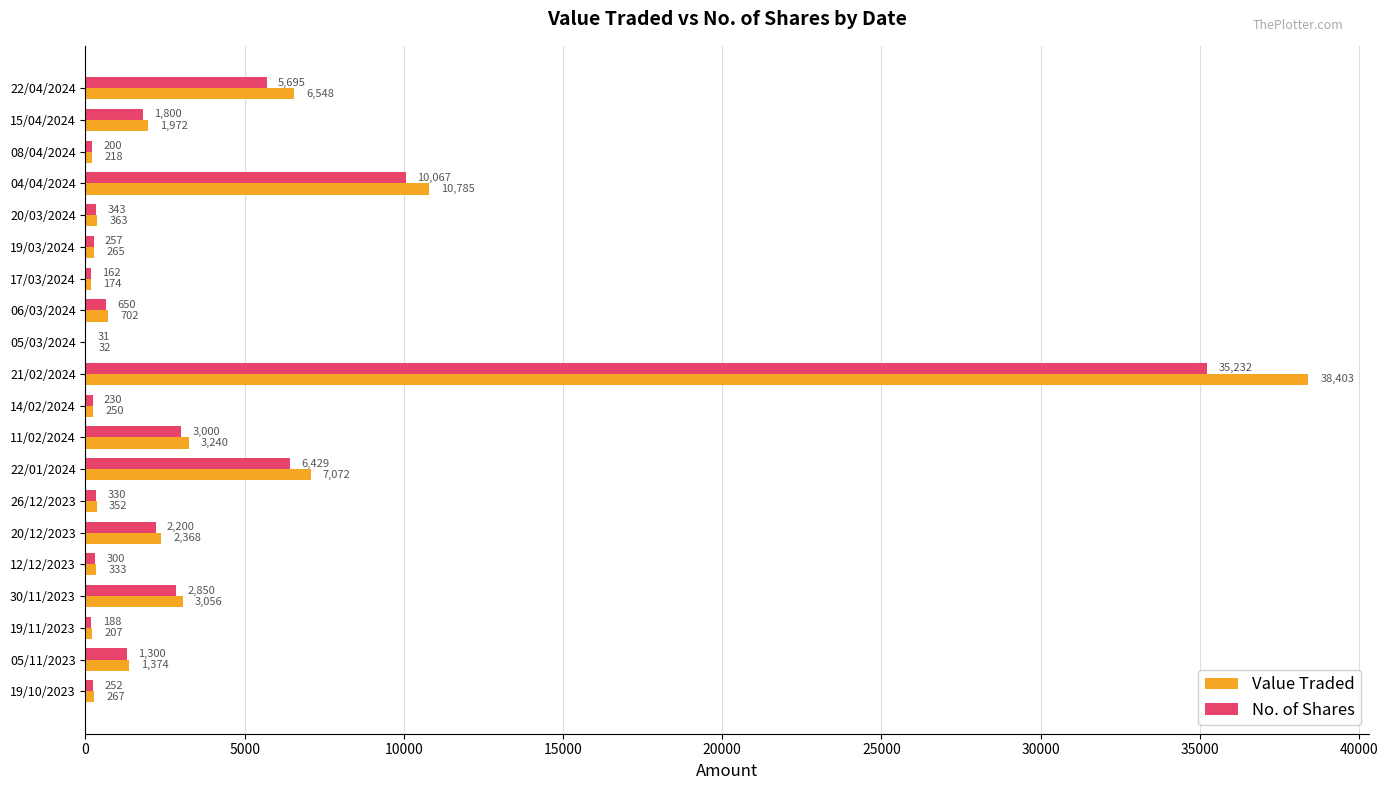

Read the No. of Shares value at 22/04/2024, to the nearest 100.

5700